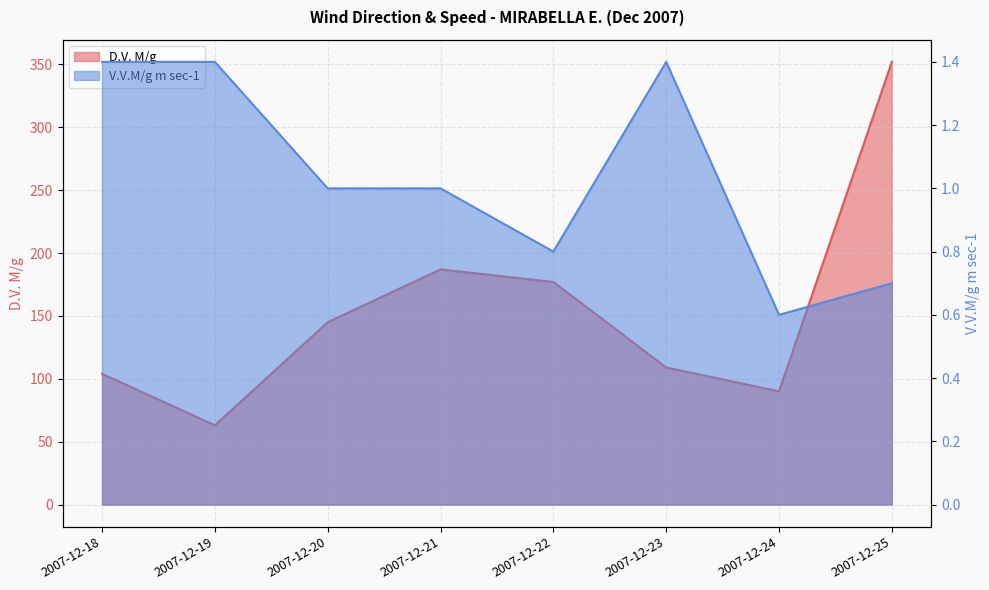

Where is V.V.M/g m sec-1 nearest to the value 1?

2007-12-20